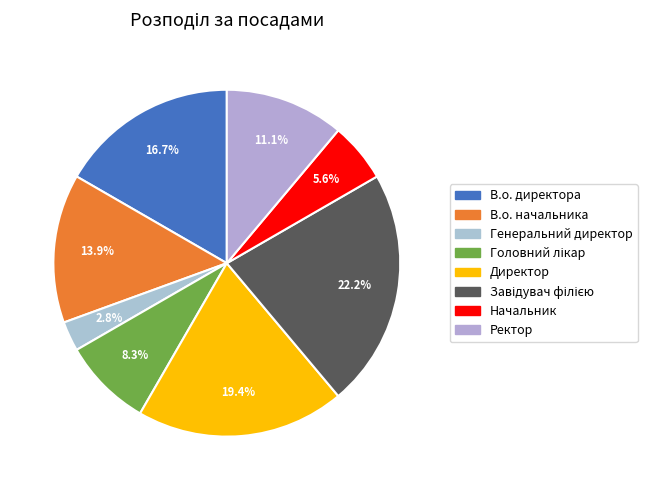

To the nearest percent, what is the difference between the largest and smallest slice percentages?

19%